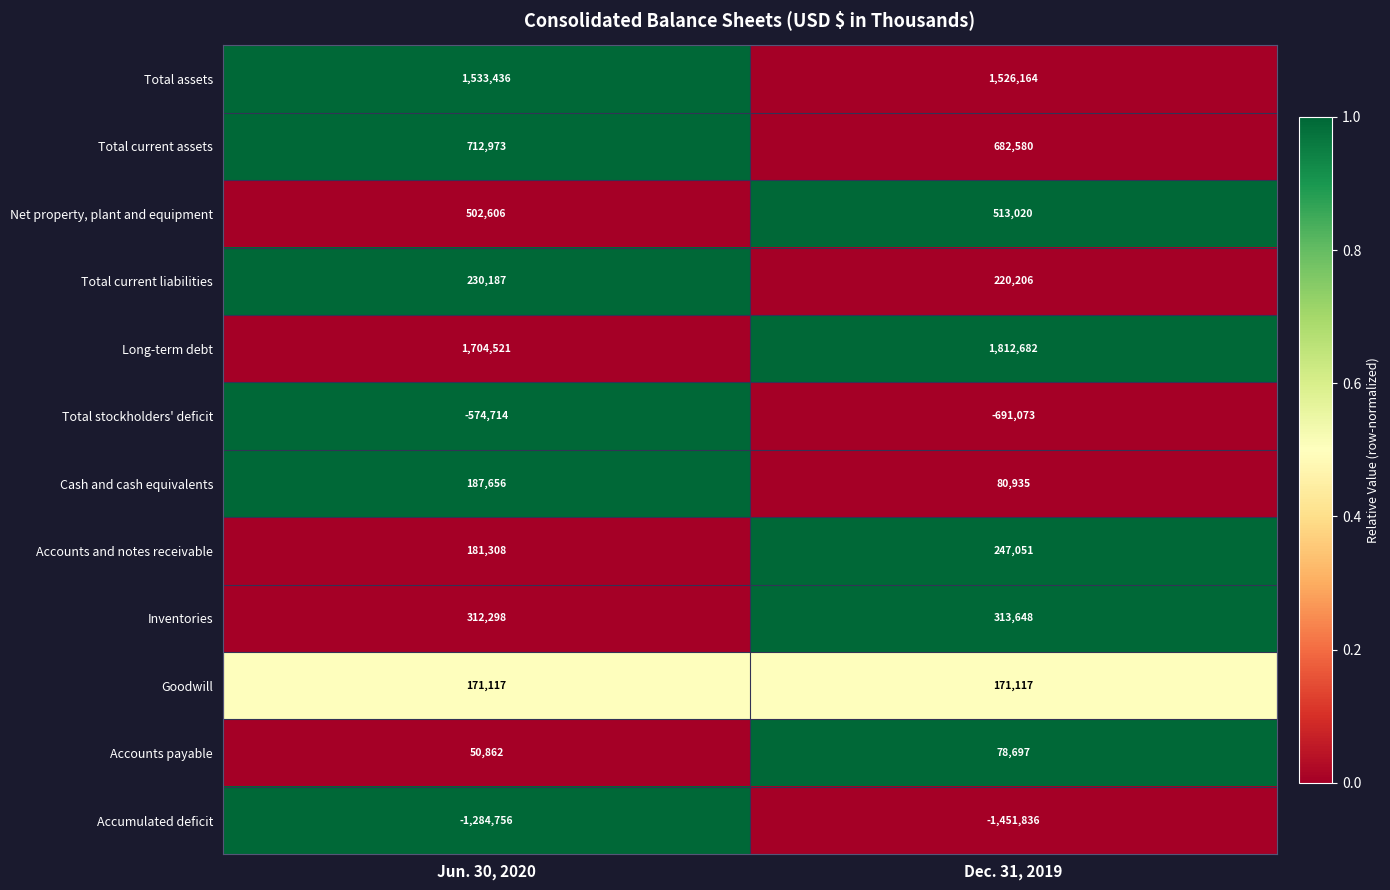

Is the value of Inventories at Dec. 31, 2019 greater than the value of Accounts and notes receivable at Jun. 30, 2020?

Yes